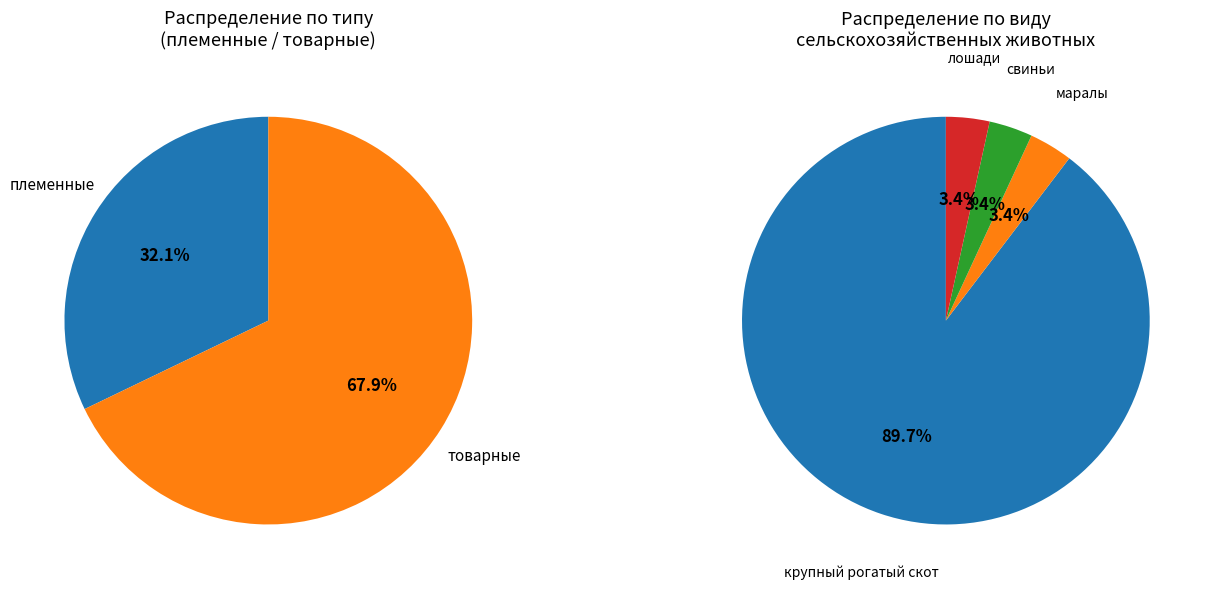

What is the majority slice?

товарные